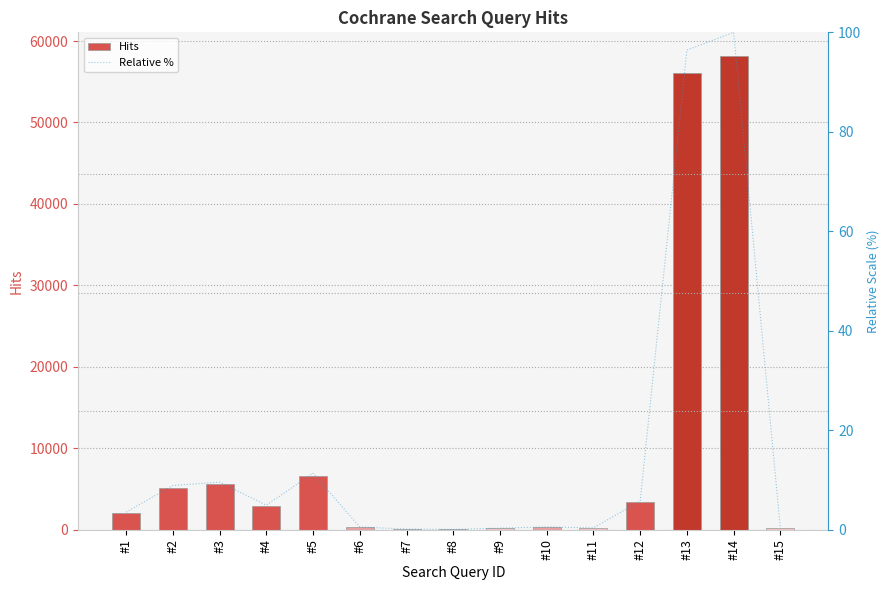

At #9, list the series in order from smallest to largest.

Relative %, Hits